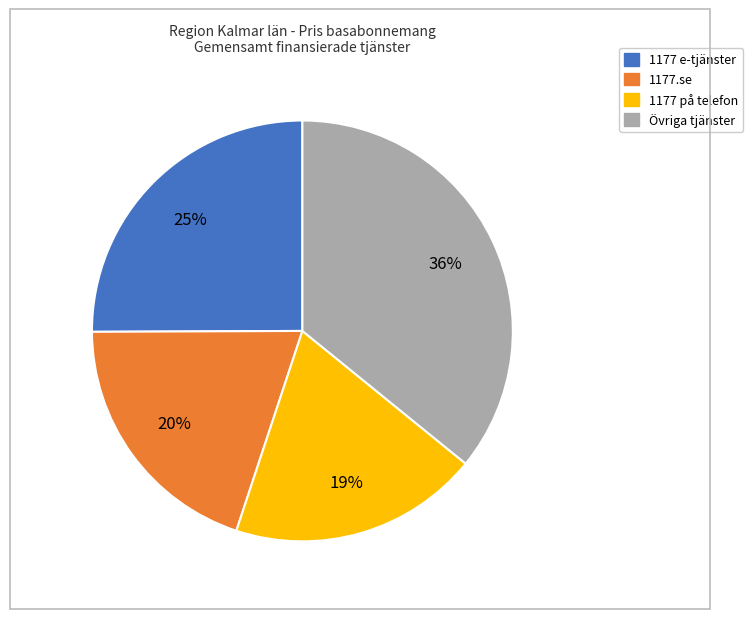

Is there any slice that represents more than half of the pie?

No